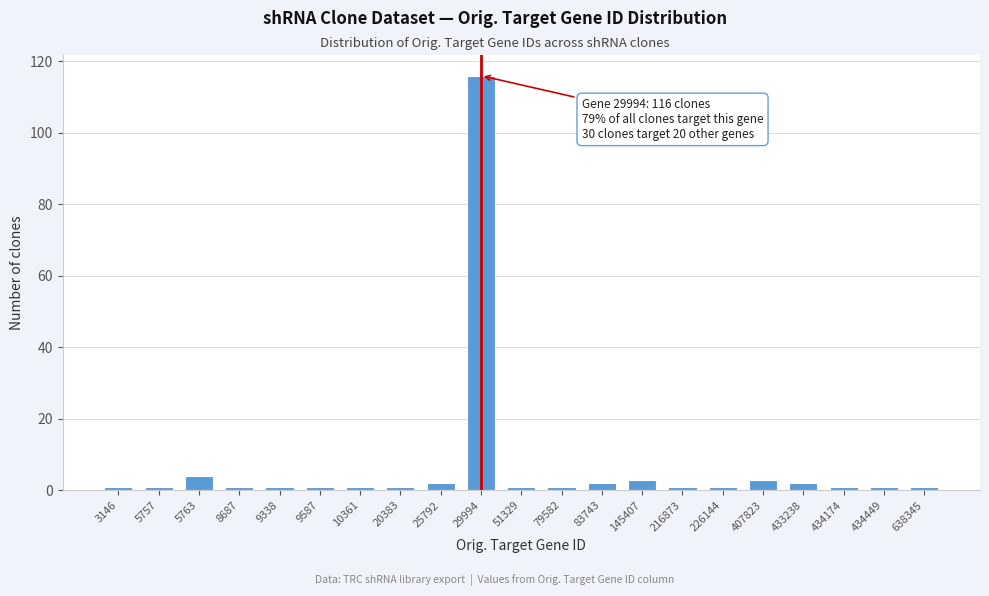

Reading left to right, extract all data points from this chart.

1	1	4	1	1	1	1	1	2	116	1	1	2	3	1	1	3	2	1	1	1